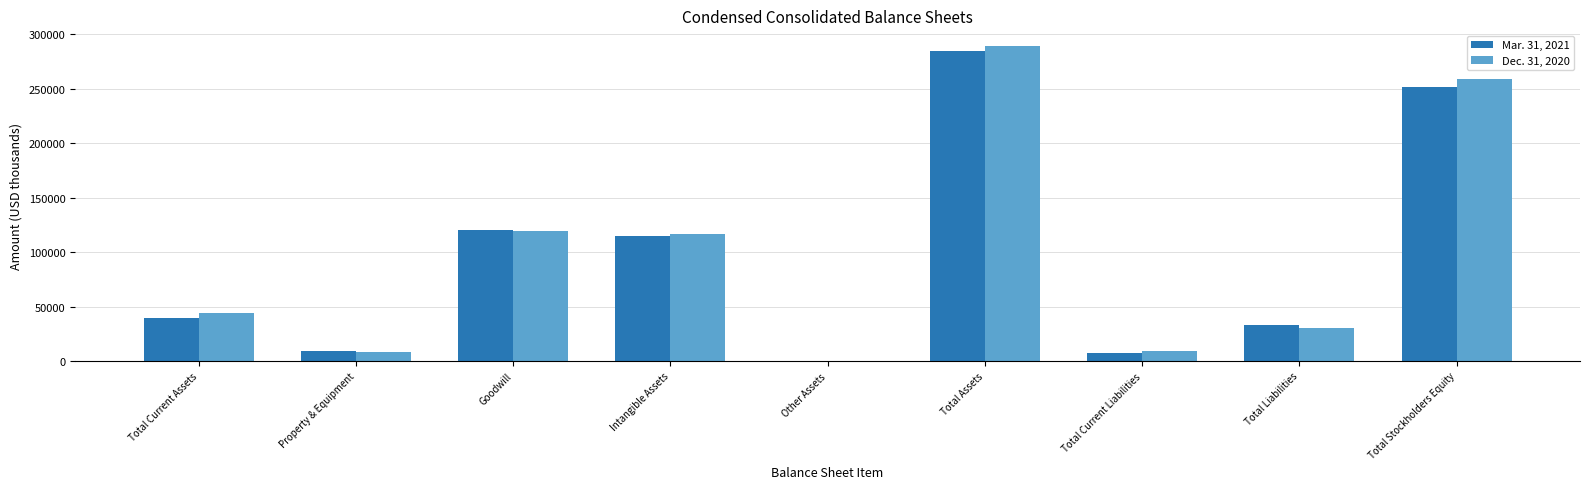

Which category has the highest value in the Mar. 31, 2021 series?

Total Assets